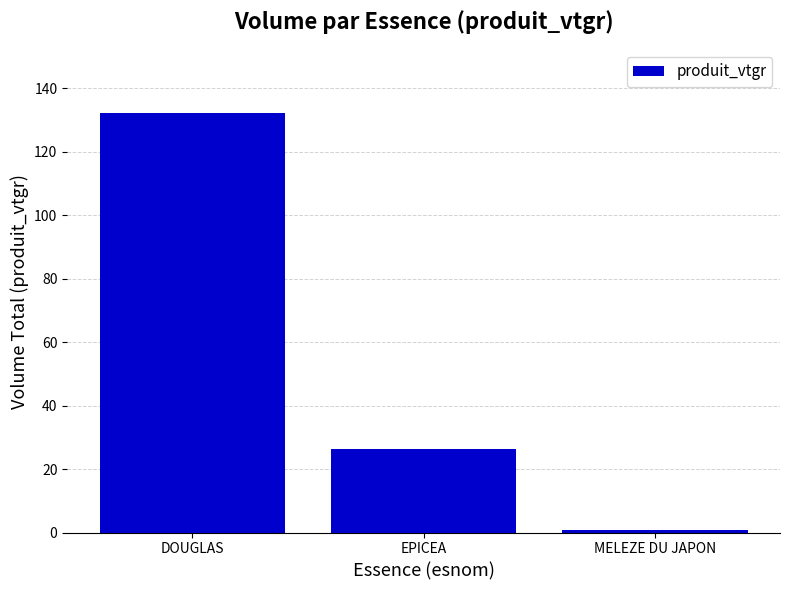

At which label does the data first exceed 26?

DOUGLAS